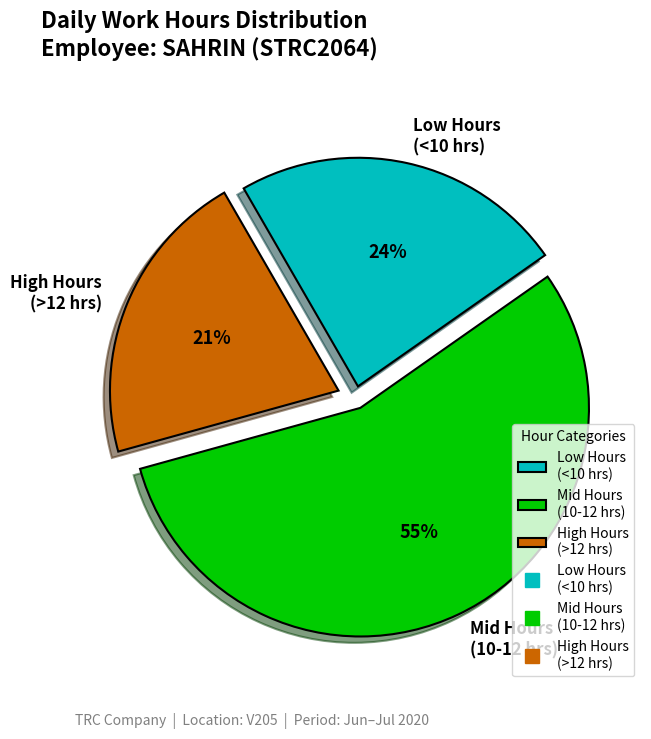

Which category has the biggest portion of the pie?

Mid Hours (10-12 hrs)